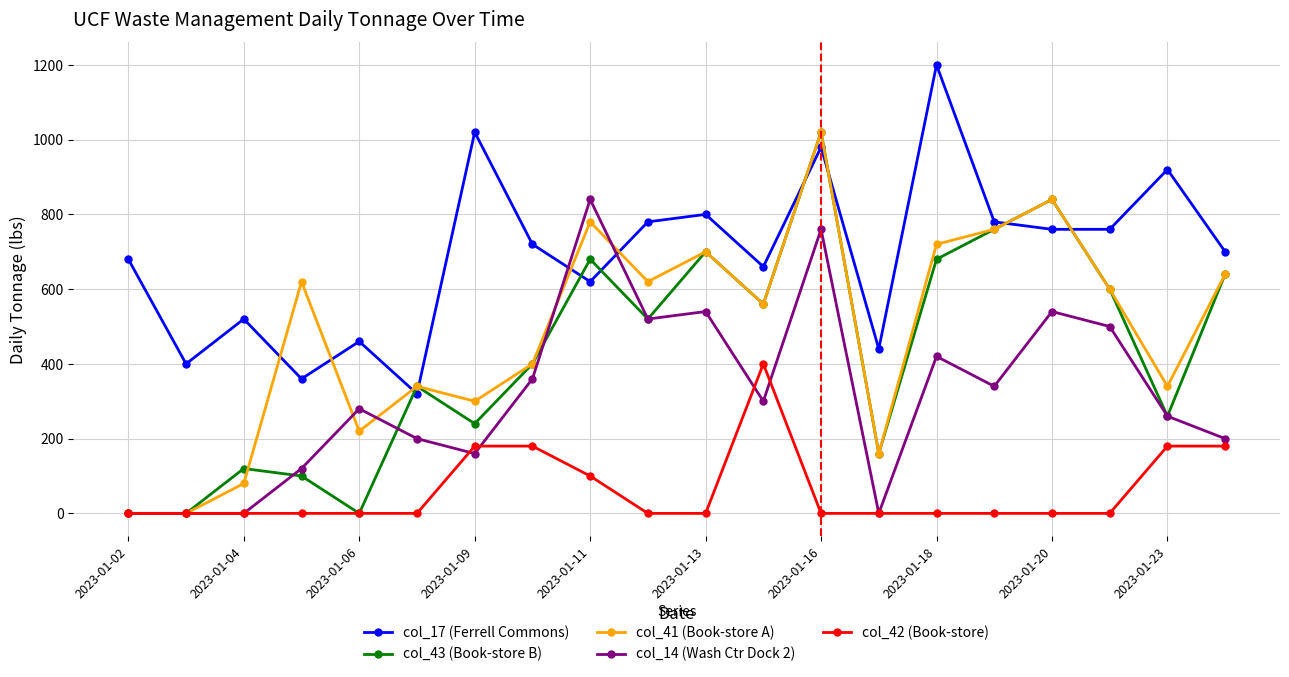

What is the difference between the maximum and minimum values in the col_41 (Book-store A) series?

1020